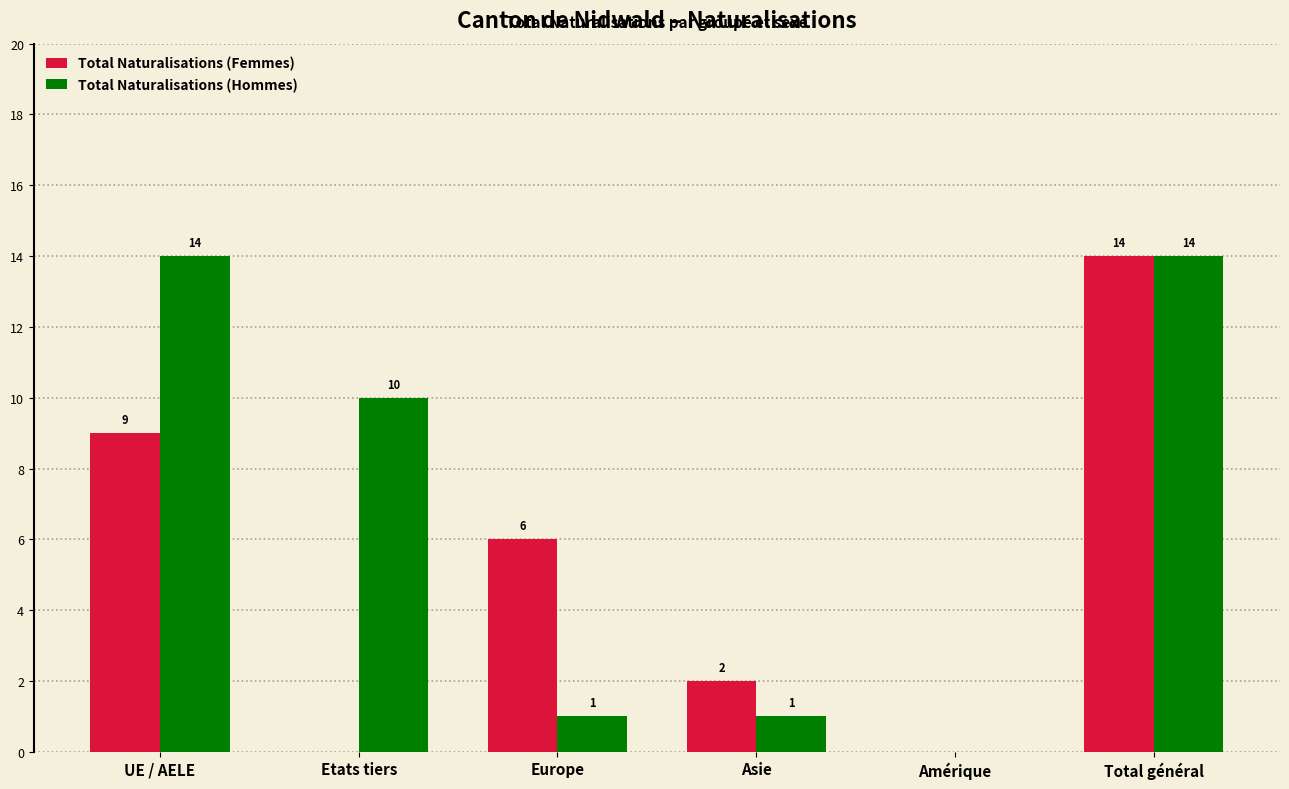

At which category is the sum across all series the highest?

Total général